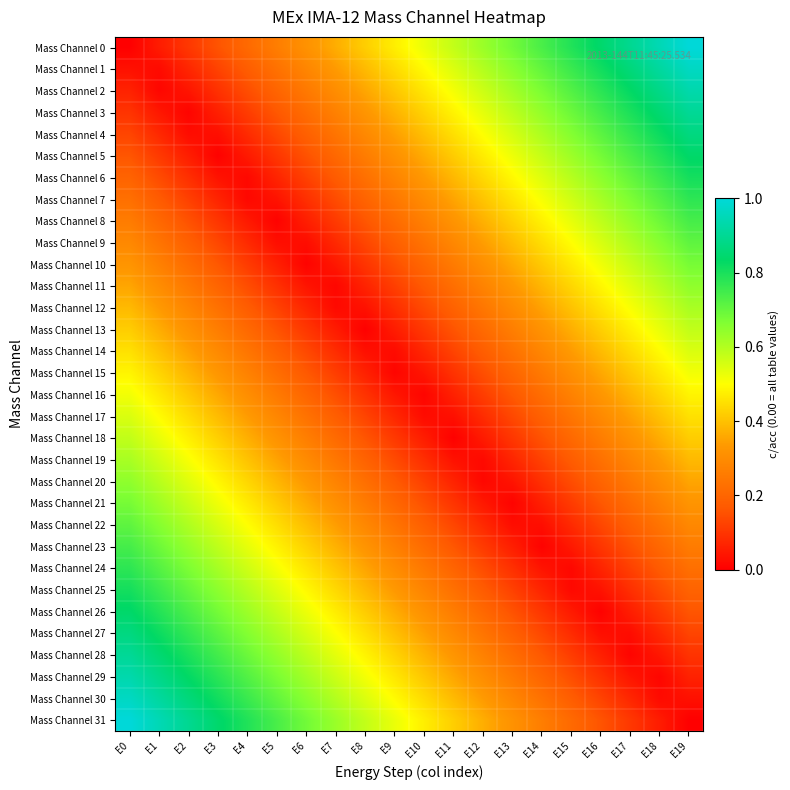

List the series in order of their peak value, highest first.

Mass Channel 0, Mass Channel 31, Mass Channel 1, Mass Channel 30, Mass Channel 2, Mass Channel 29, Mass Channel 3, Mass Channel 28, Mass Channel 4, Mass Channel 27, Mass Channel 5, Mass Channel 26, Mass Channel 6, Mass Channel 25, Mass Channel 7, Mass Channel 24, Mass Channel 8, Mass Channel 23, Mass Channel 9, Mass Channel 22, Mass Channel 10, Mass Channel 21, Mass Channel 11, Mass Channel 20, Mass Channel 12, Mass Channel 19, Mass Channel 13, Mass Channel 18, Mass Channel 14, Mass Channel 17, Mass Channel 15, Mass Channel 16